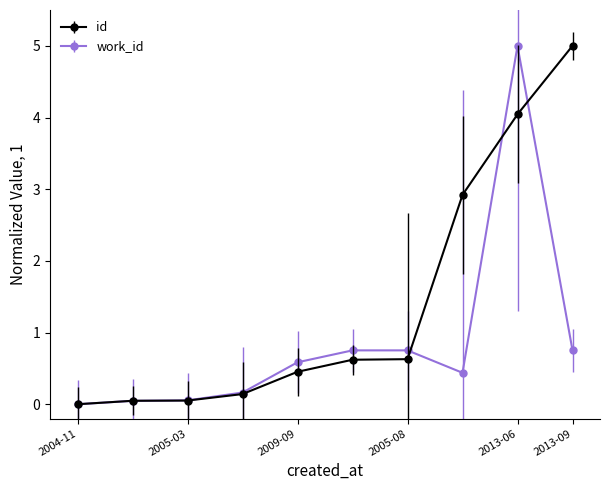

List the series in order of their overall mean, lowest first.

work_id, id